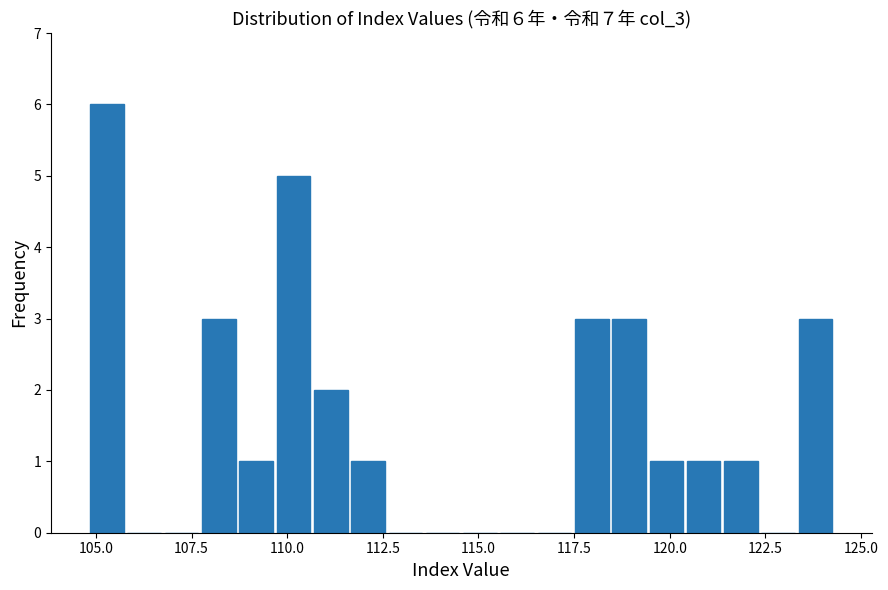

Read against the x-axis, roughly where is the centre of the tallest bar?

105.5